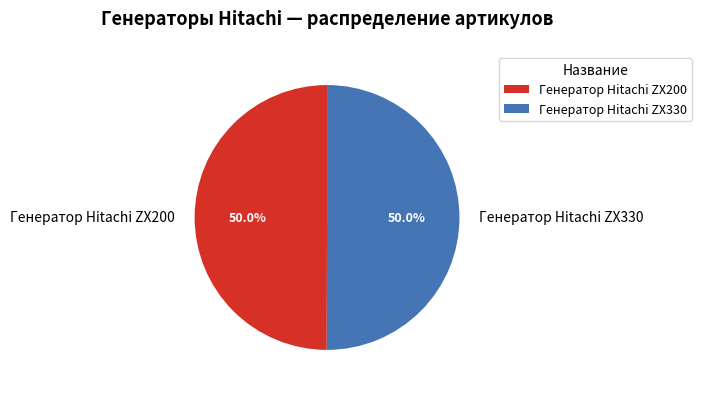

Approximately how many times larger is the value at Генератор Hitachi ZX330 compared to Генератор Hitachi ZX200?

1.0